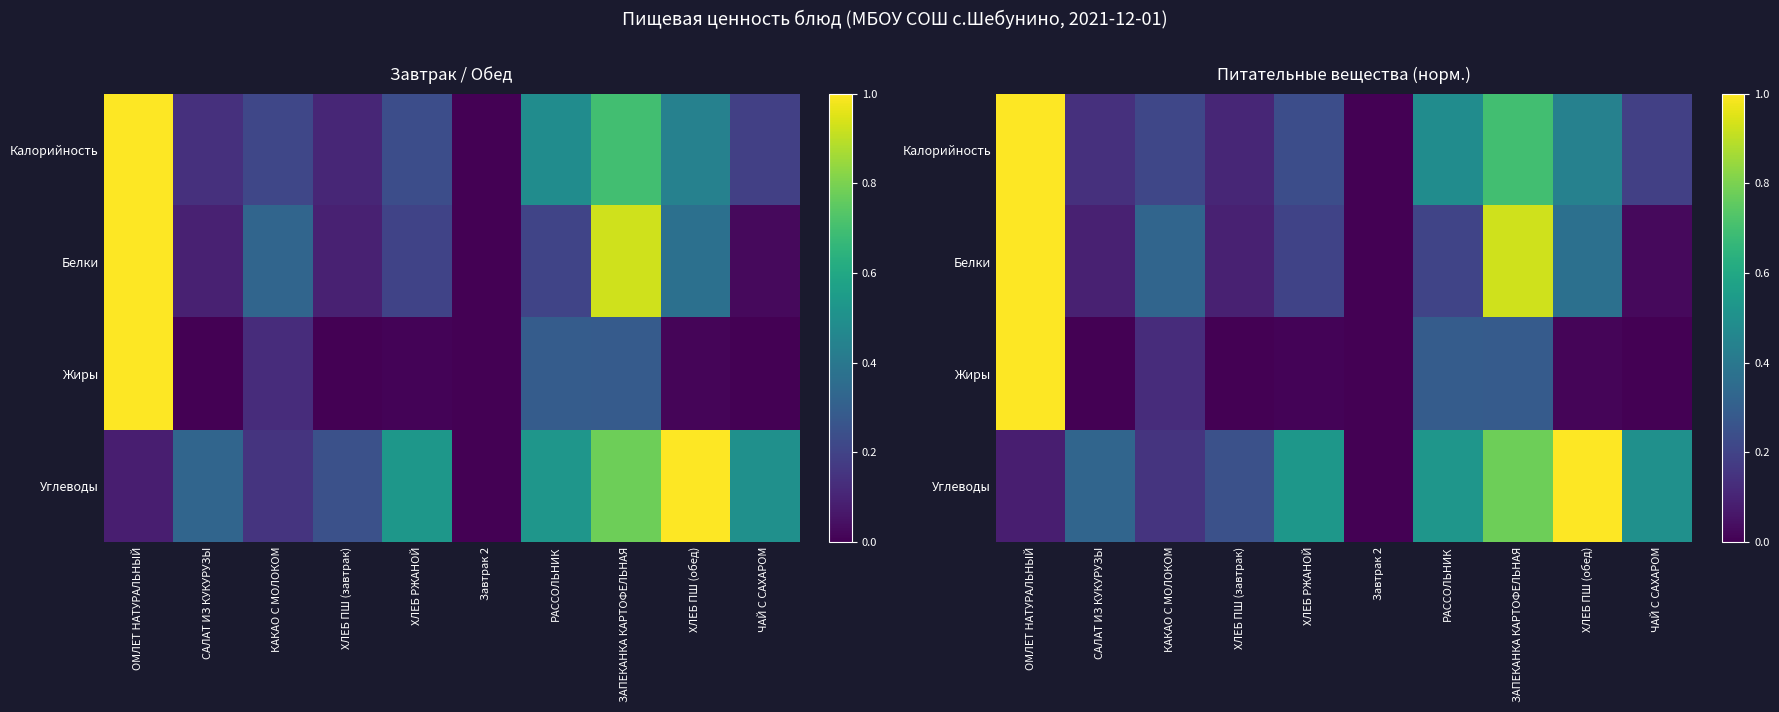

The value of Белки at Завтрак 2 is 0.3. True or false?

False